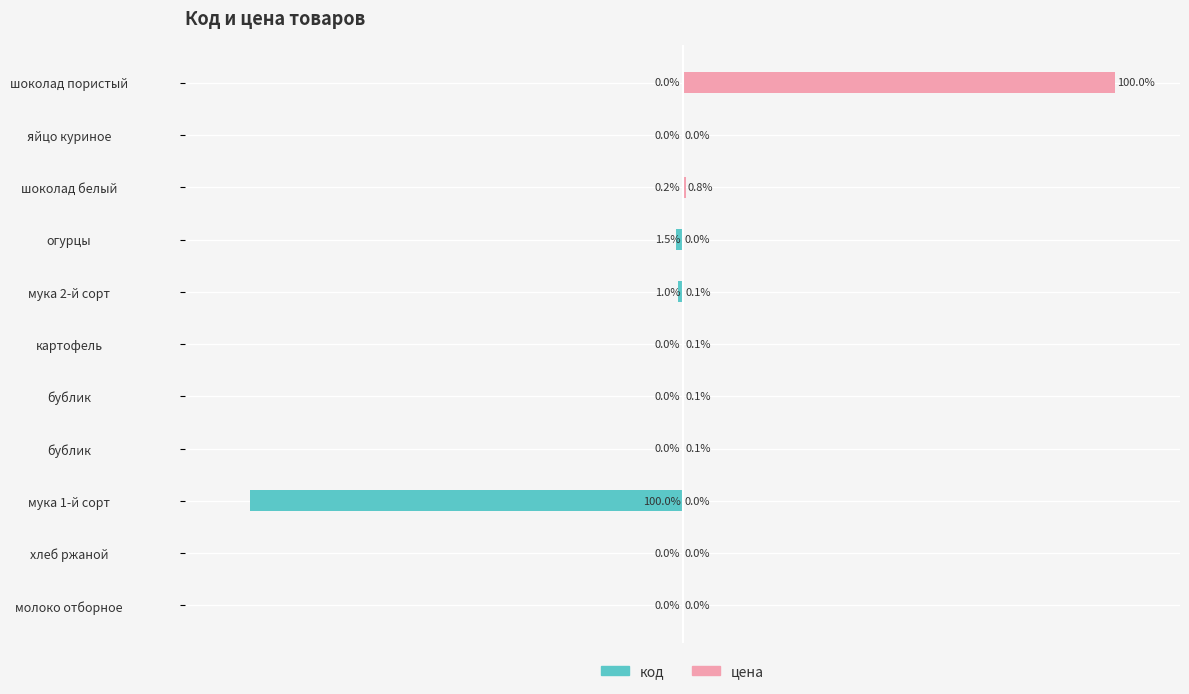

At how many categories does at least one series exceed -80?

11